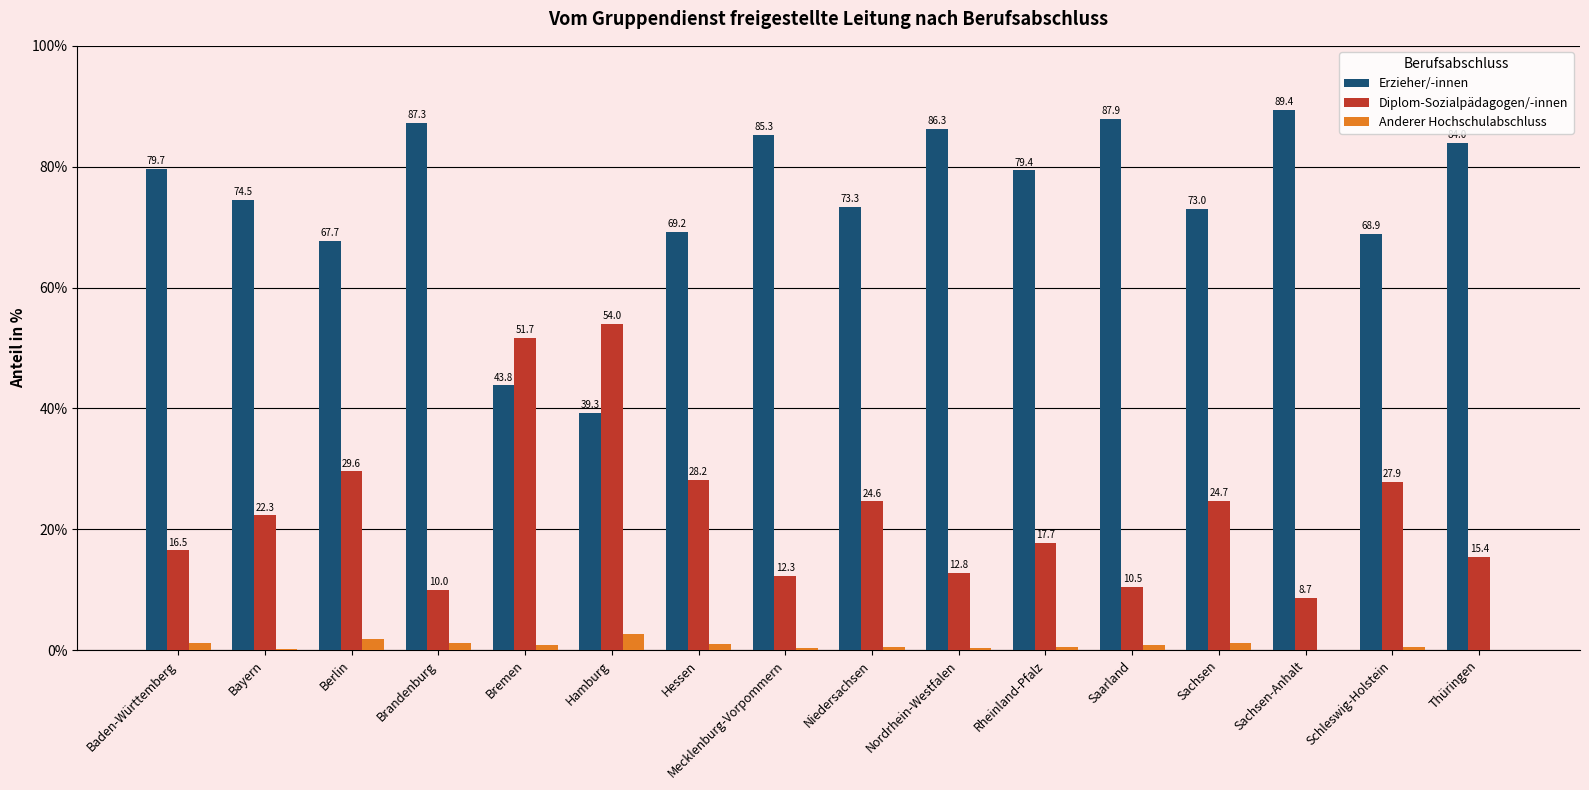

Which series has the largest total across all categories?

Erzieher/-innen